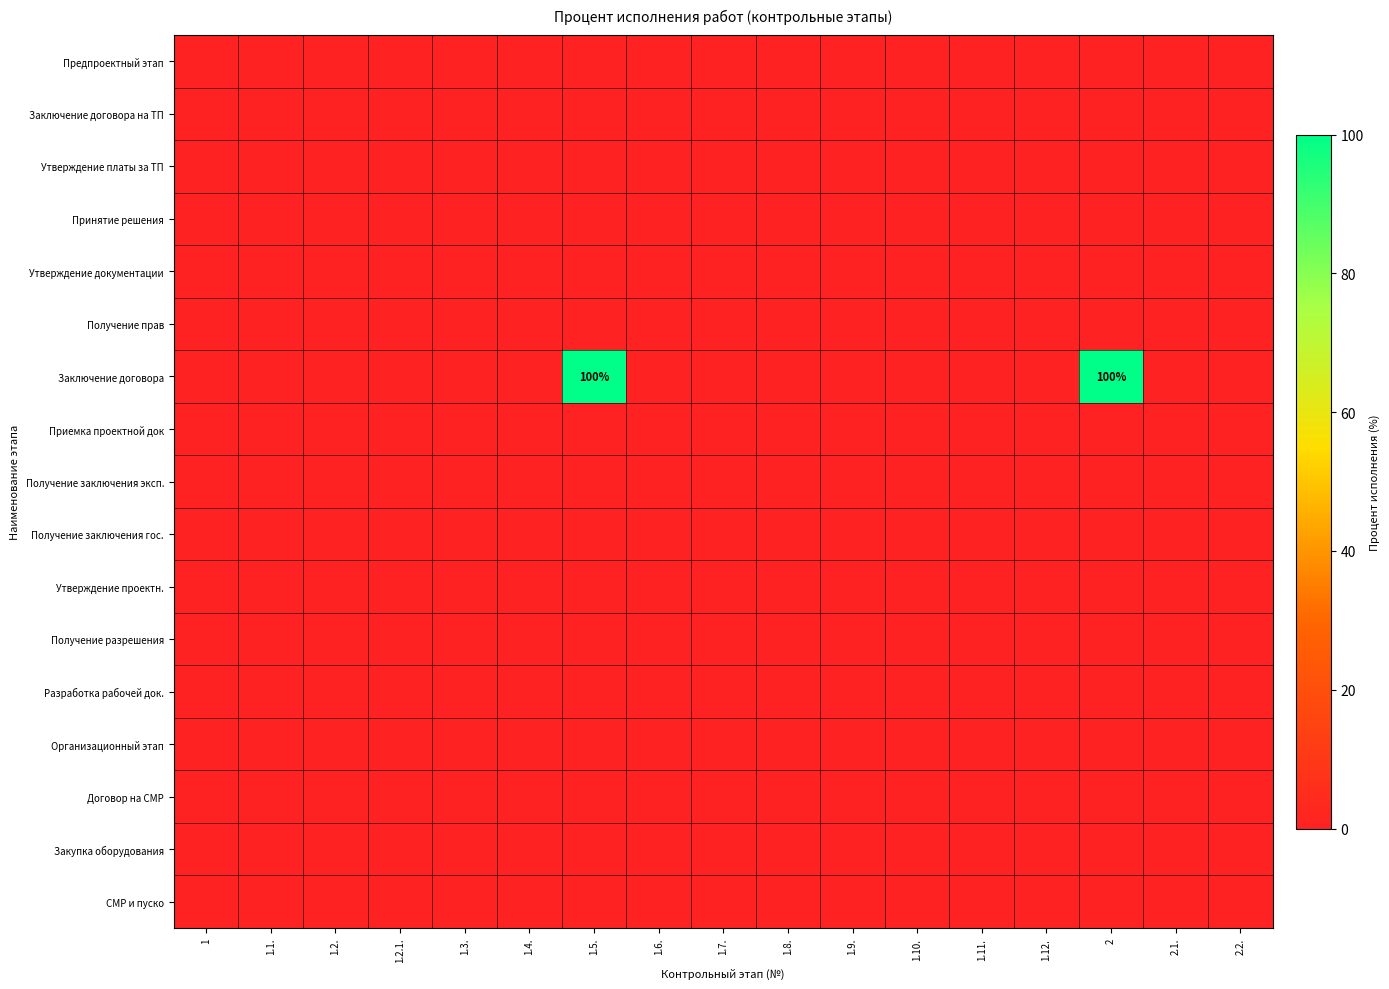

How many distinct data groups are displayed?

17